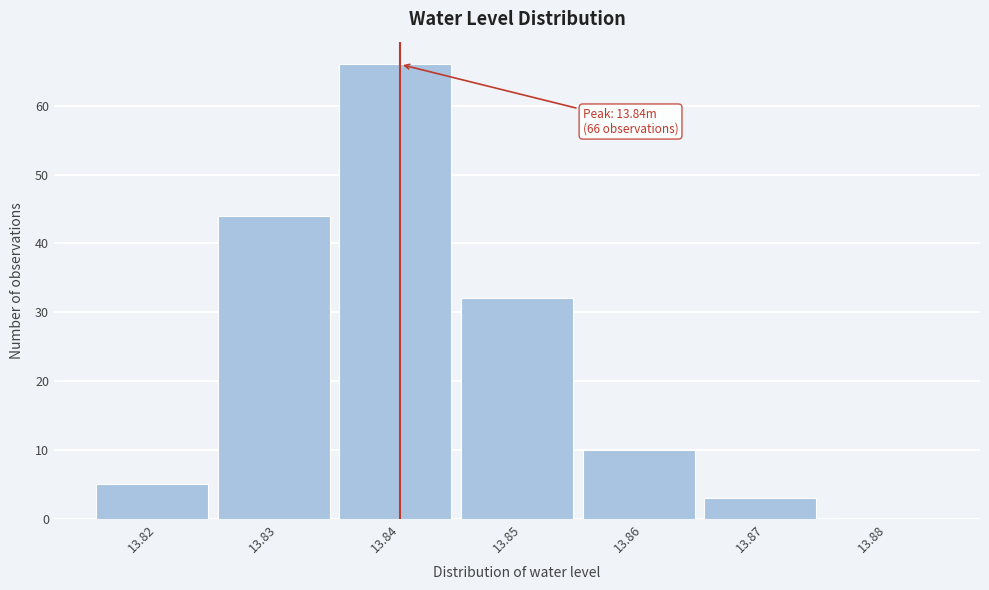

Which range on the x-axis has the tallest bar?

13.835 to 13.845